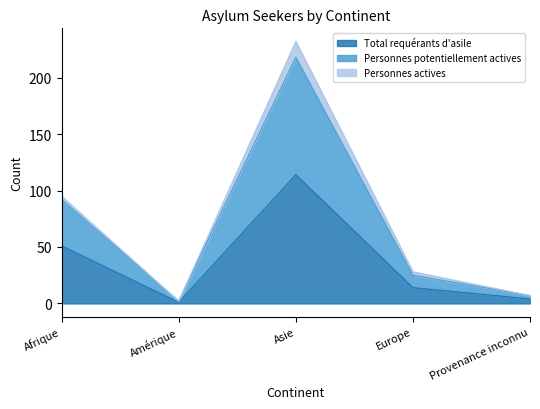

Where is Total requérants d'asile nearest to the value 57?

Afrique